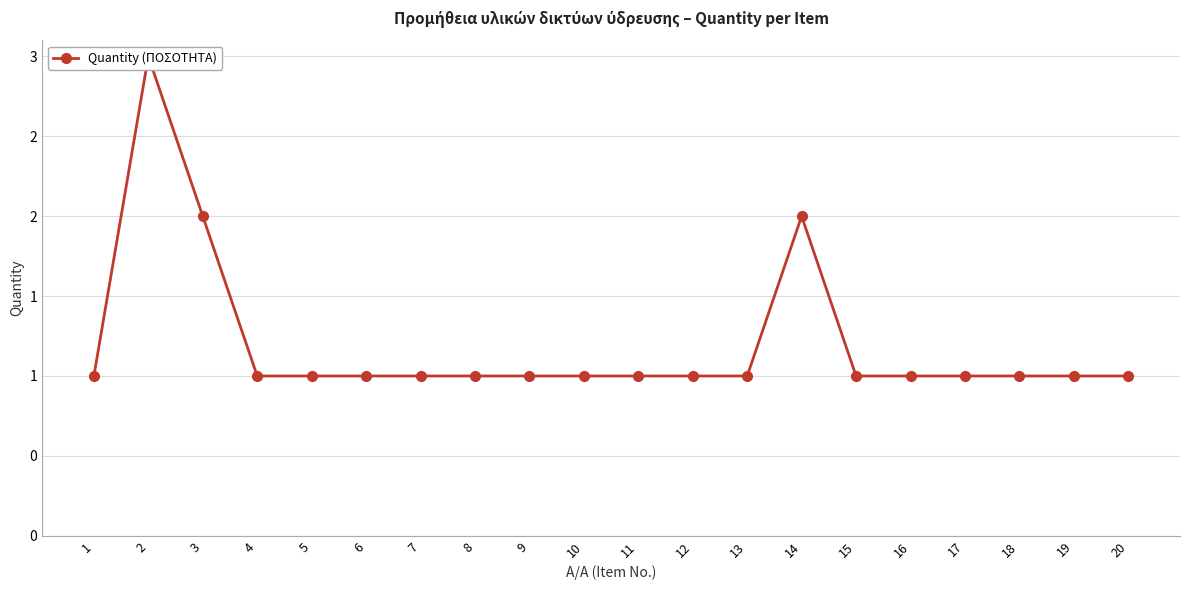

True or false: the data has more than 1 interior local peaks.

True